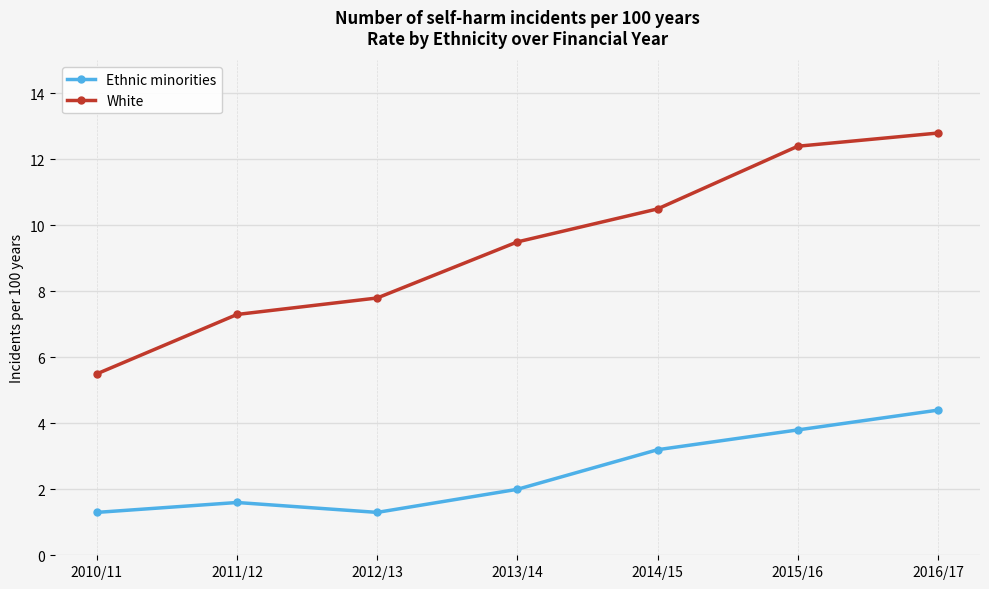

True or false: White and Ethnic minorities cross at least once.

False